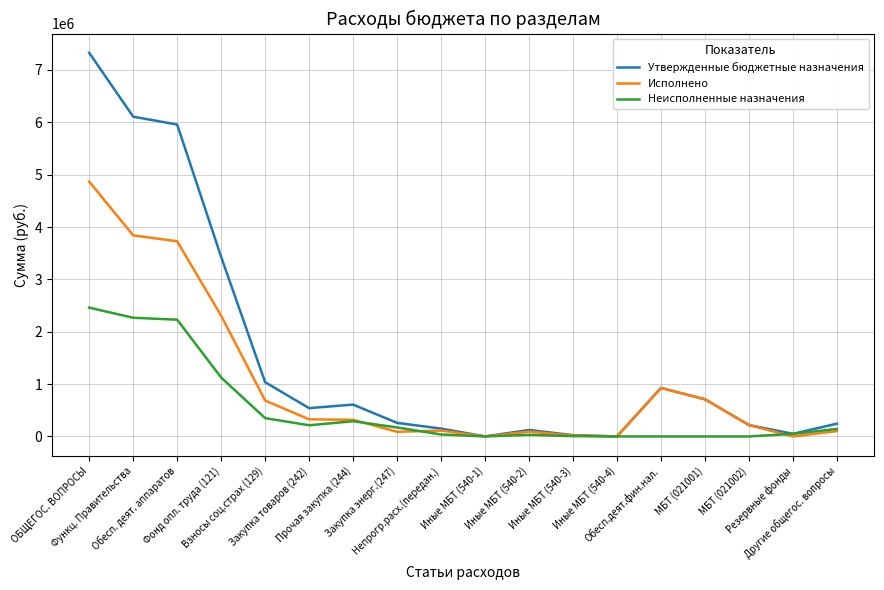

Is it true that Утвержденные бюджетные назначения equals 926760.0 at Обесп.деят.фин.нал.?

True